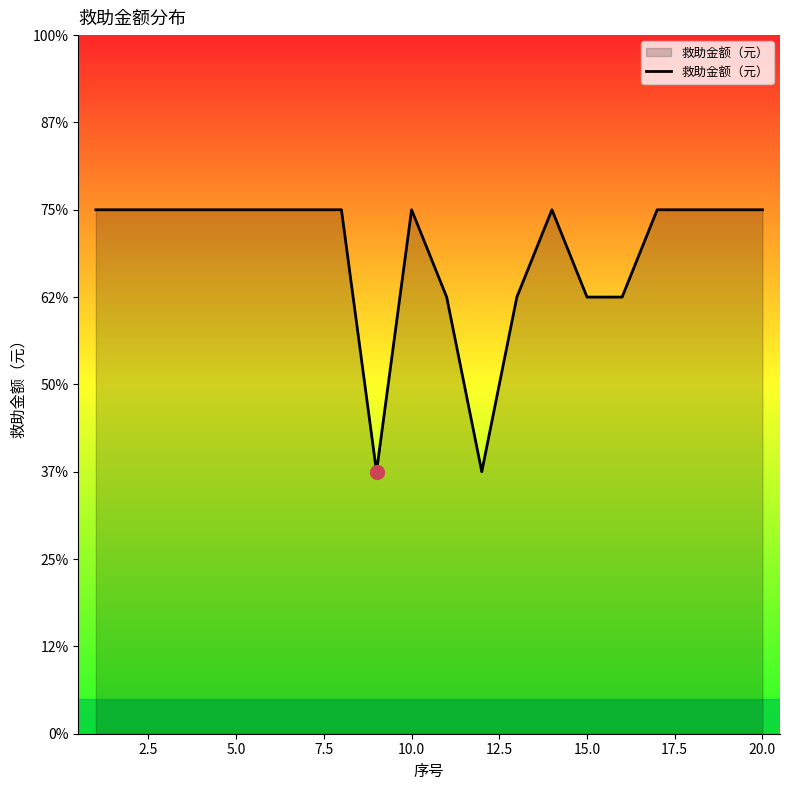

What is the smallest value displayed?

1500